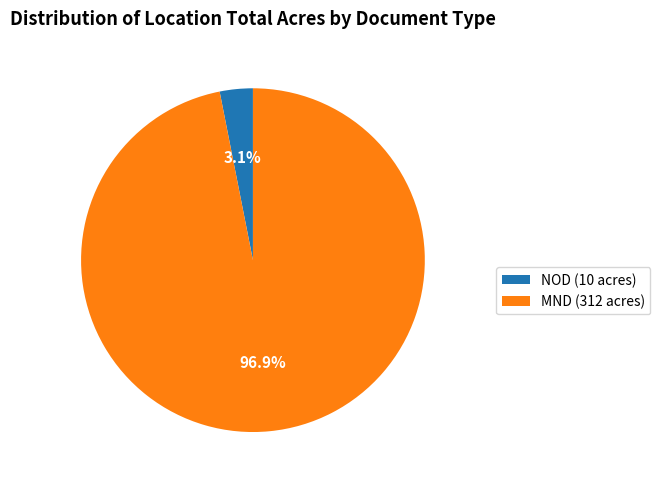

To the nearest percent, what portion does NOD (10 acres) represent?

3%